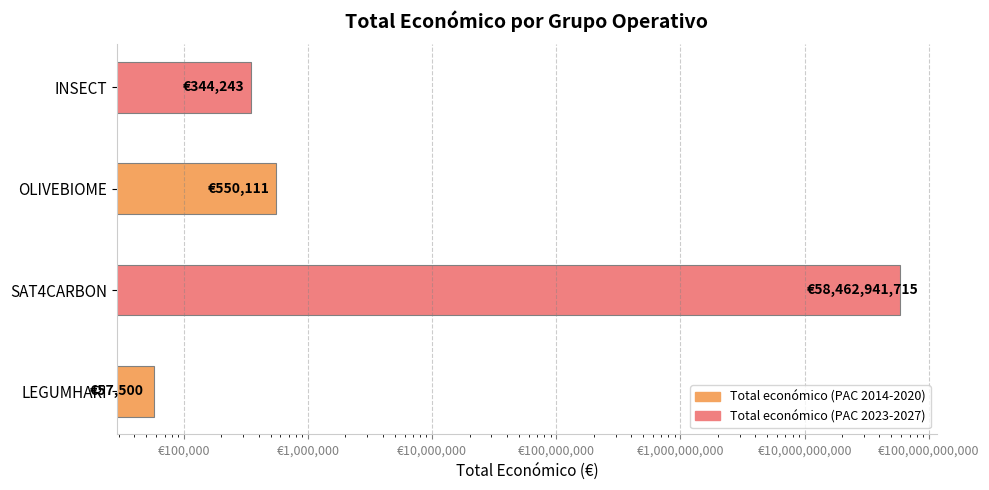

The value at LEGUMHARI is 83272. True or false?

False